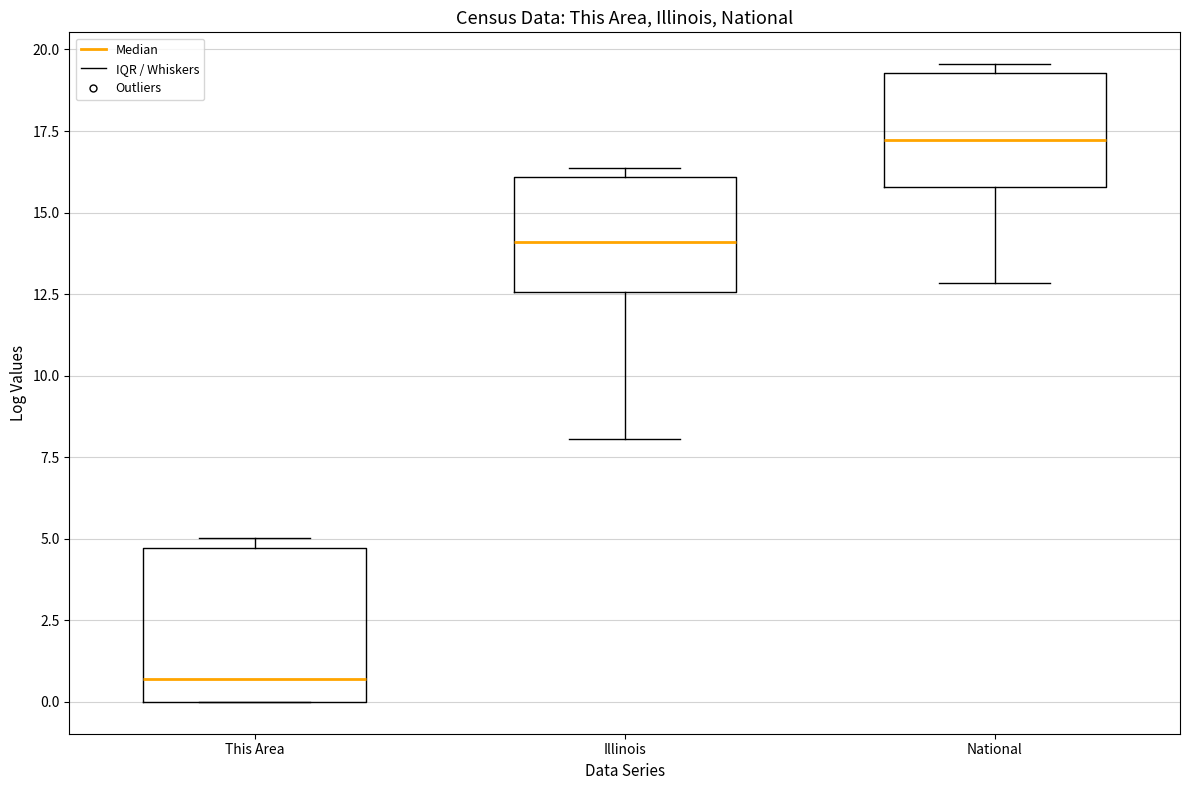

Reading left to right, read every box against the y-axis: the position of its median line, the range the box covers, and the ends of its whiskers. The values are not printed on the chart, so give them approximately, as read against the axis.

This Area: median 0.5, box 0.0 to 4.5, whiskers 0.0 to 5.0
Illinois: median 14.0, box 12.5 to 16.0, whiskers 8.0 to 16.5
National: median 17.0, box 16.0 to 19.5, whiskers 13.0 to 19.5 (just above the box's upper edge)